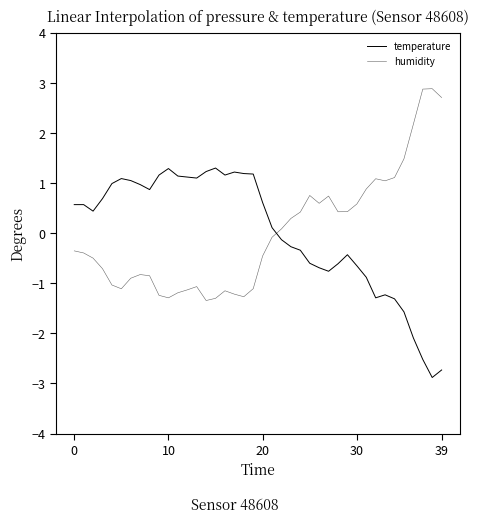

Does the chart have visible grid lines?

No